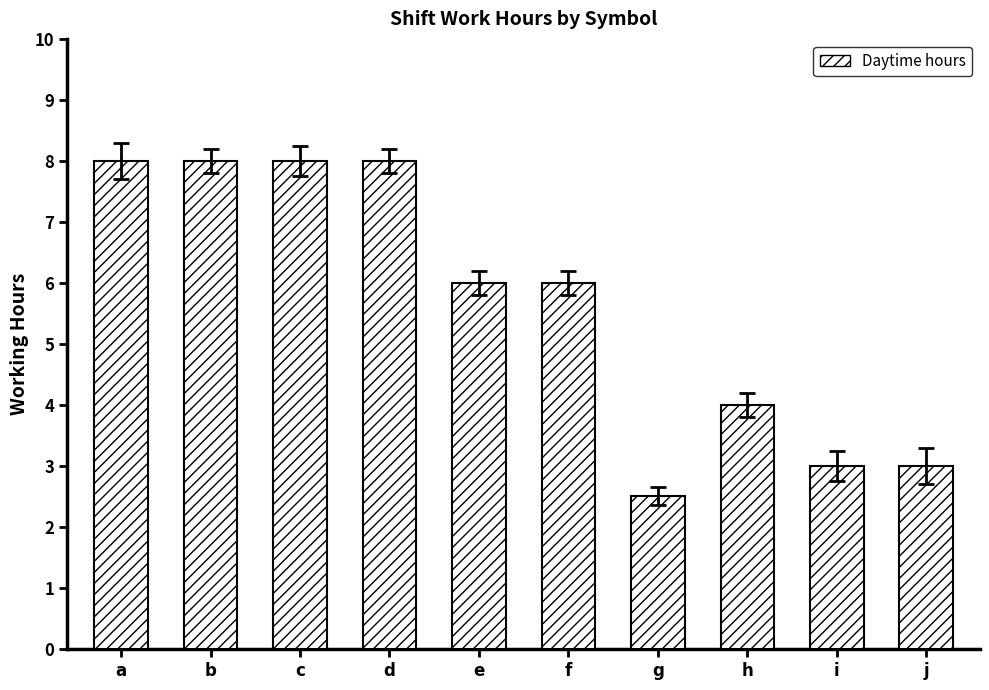

What is the minimum value shown in the chart?

2.5